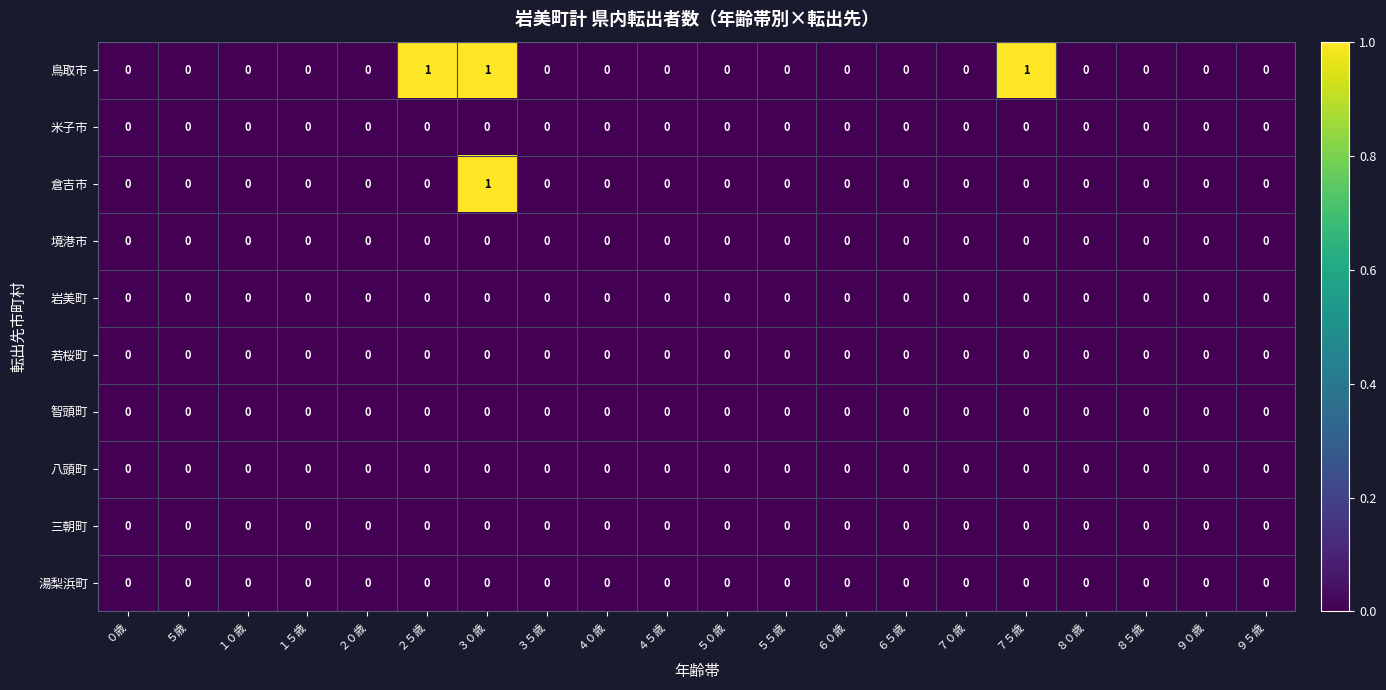

Which series has the largest total across all categories?

鳥取市